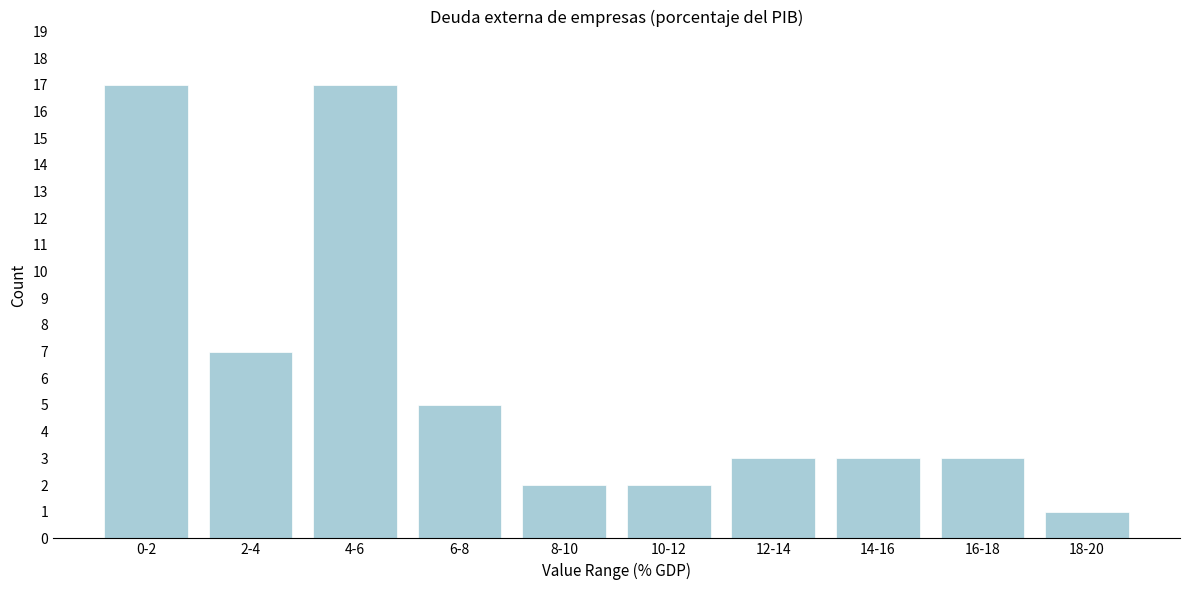

Reading left to right, list all the values displayed in this chart.

0-2=17	2-4=7	4-6=17	6-8=5	8-10=2	10-12=2	12-14=3	14-16=3	16-18=3	18-20=1